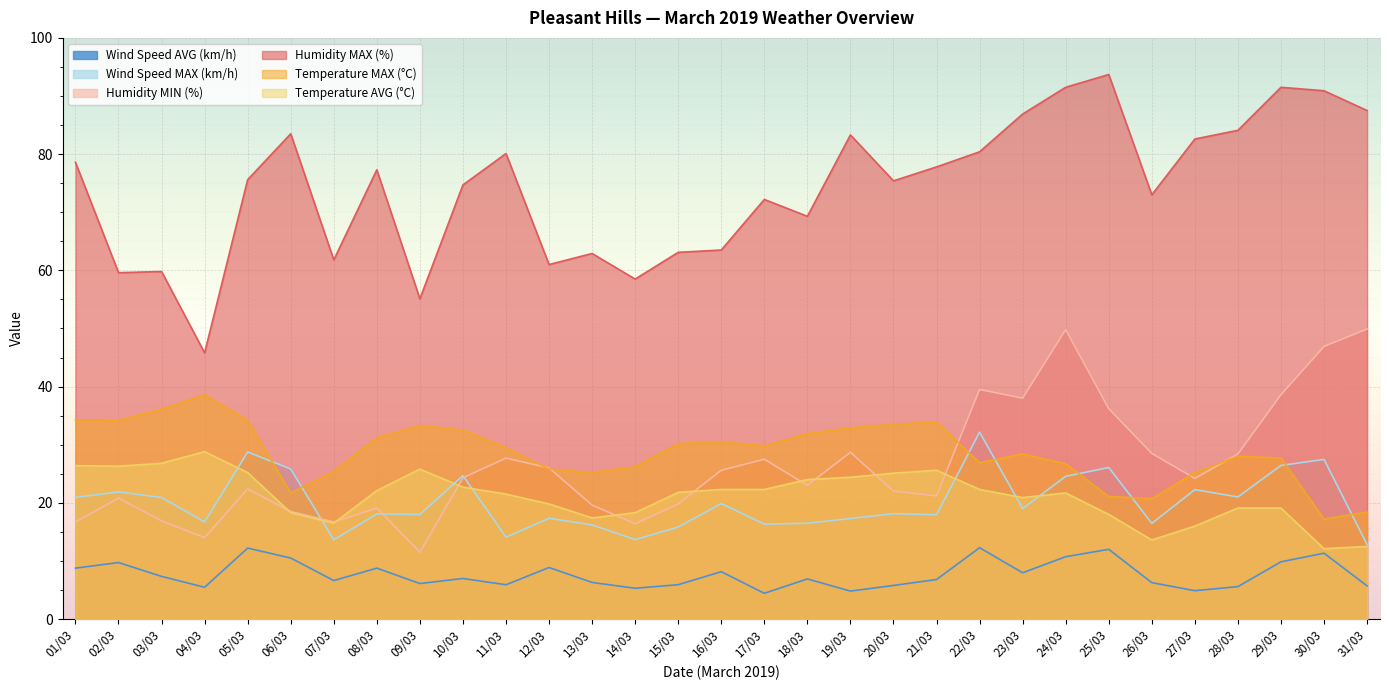

What is the label of the 21st point from the left?

21/03